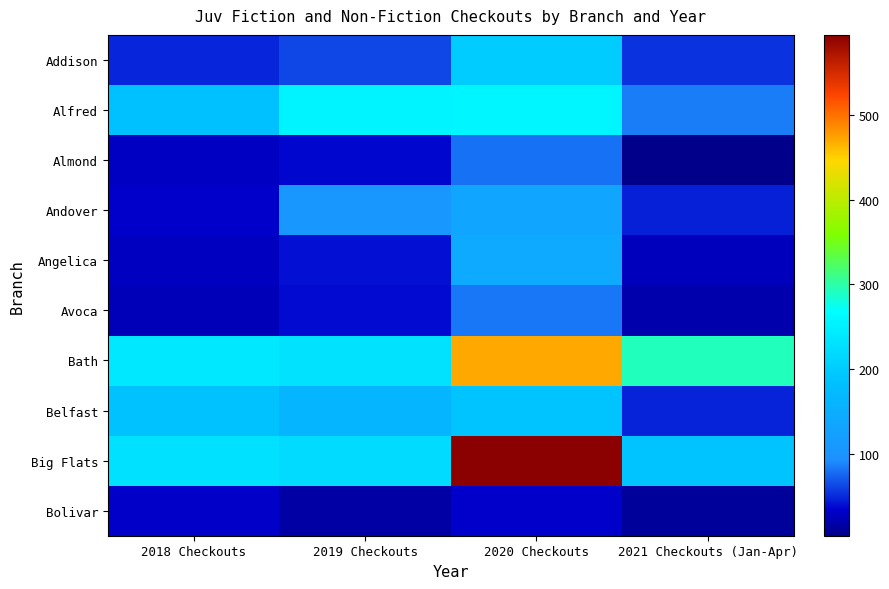

What is the total value across all series at 2018 Checkouts?

1034